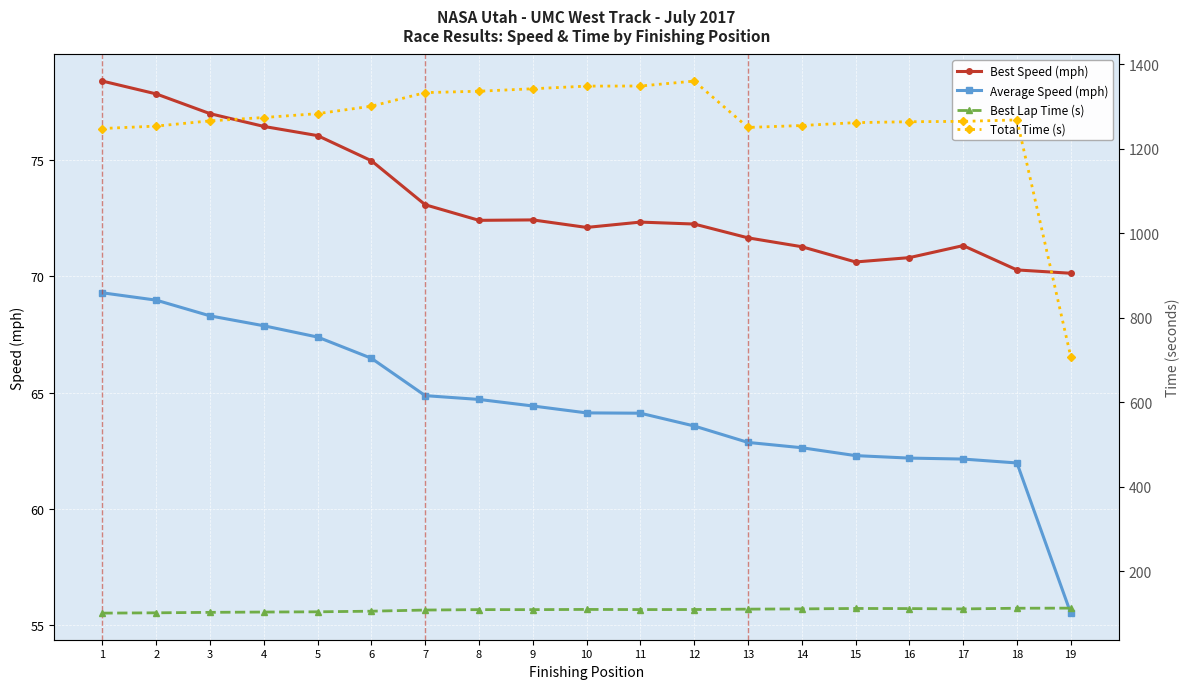

What are all the series names shown in the legend?

Best Speed (mph), Average Speed (mph), Best Lap Time (s), Total Time (s)